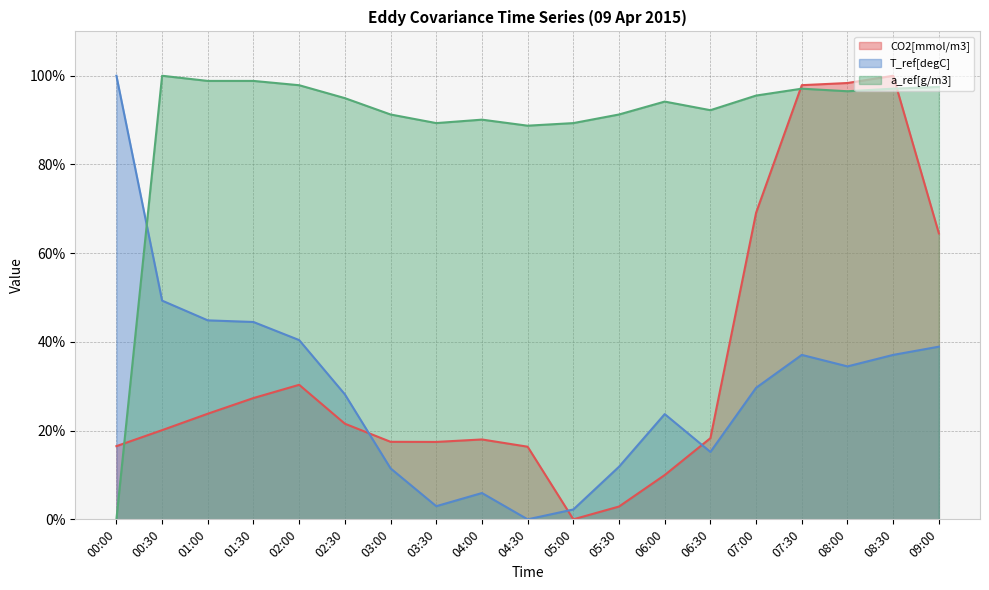

Where do CO2[mmol/m3] and a_ref[g/m3] first cross each other?

00:00 and 00:30